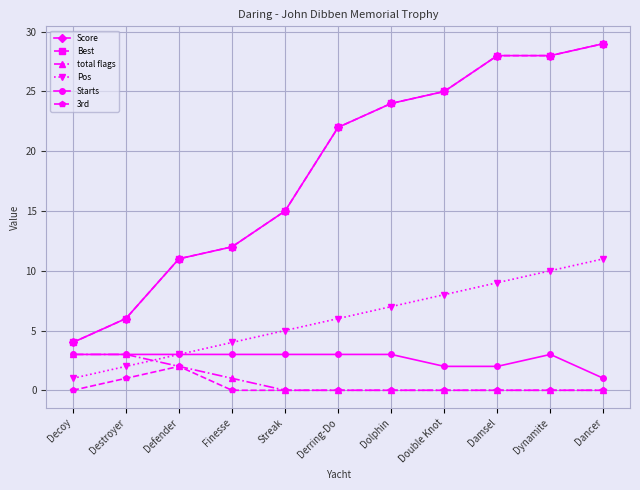

Does the chart have visible grid lines?

Yes